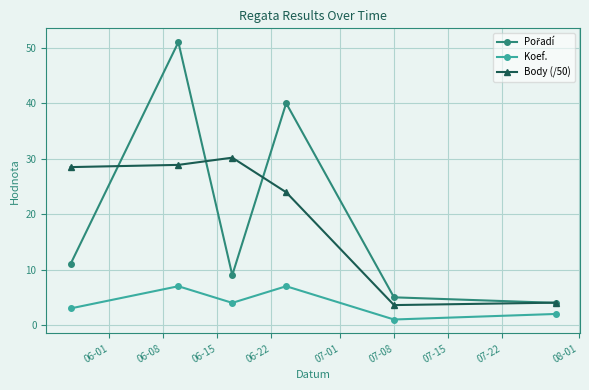

What is the value of the Body (/50) point at the 5th from the left?

3.6